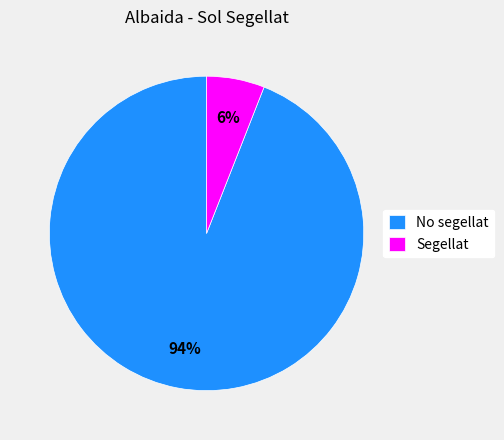

To the nearest percent, what is the combined percentage of Segellat and No segellat?

100%